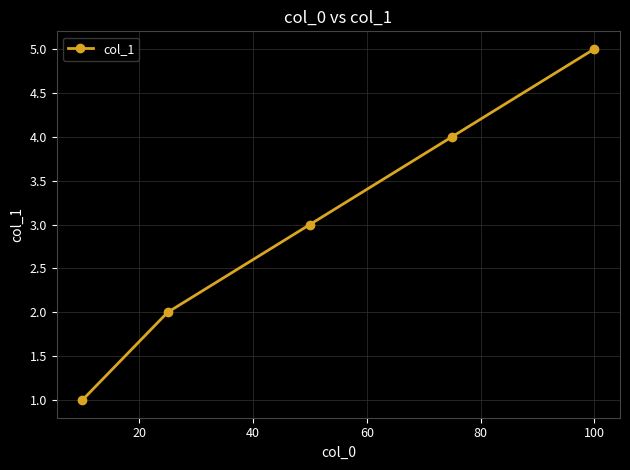

Count the number of categories in the chart.

5